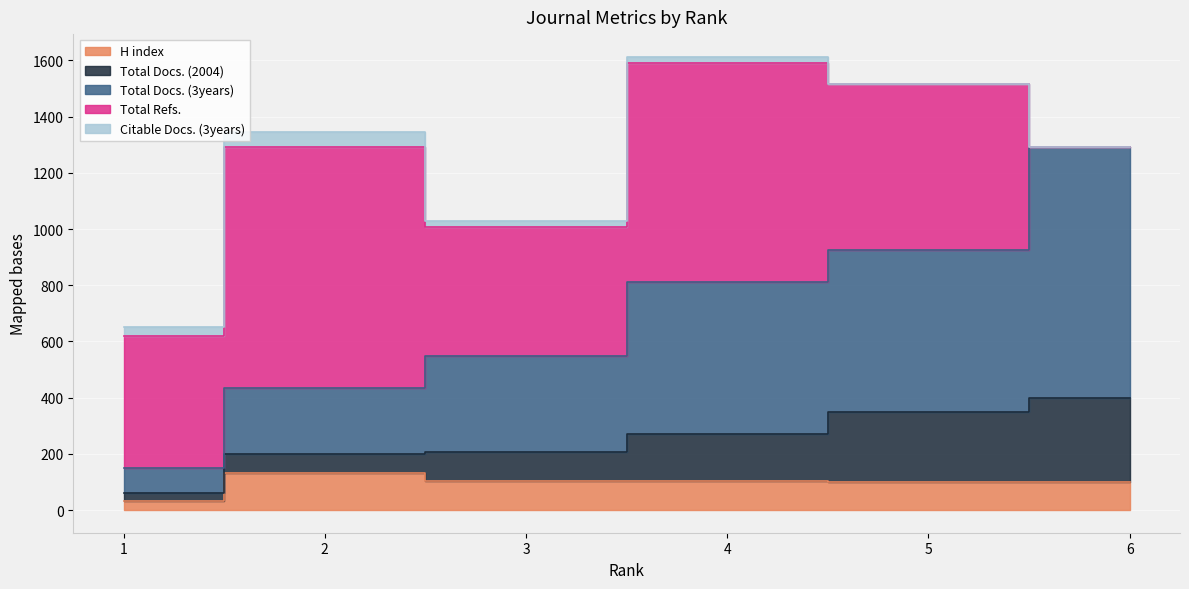

Which has a higher value, 5 or 3?

3